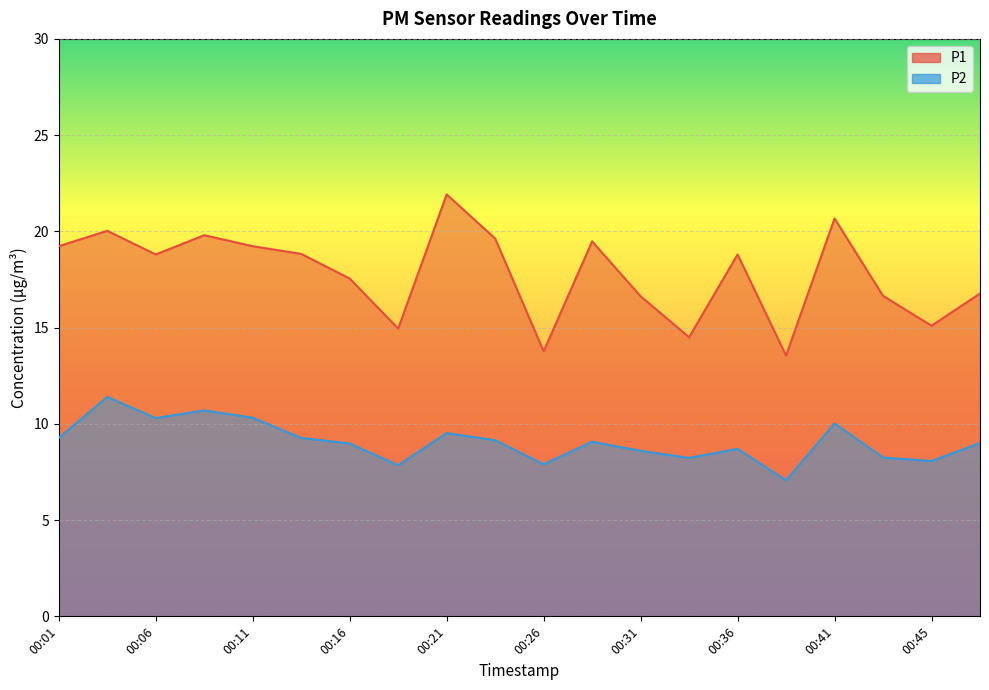

How many values in the P2 series are below 9?

9